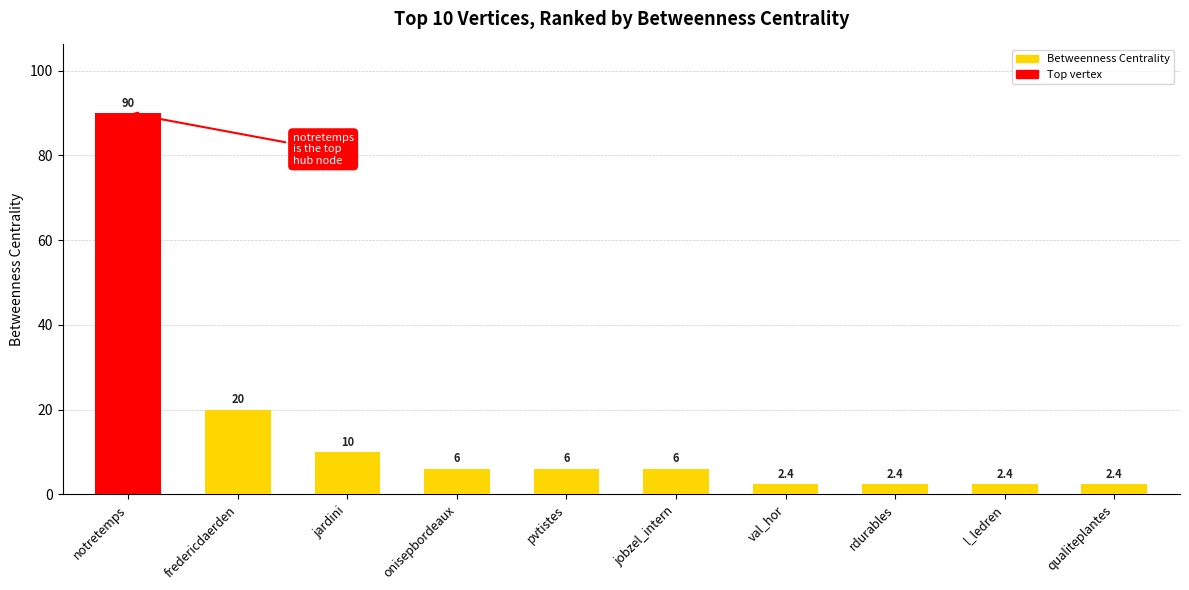

What position from the right is fredericdaerden?

9